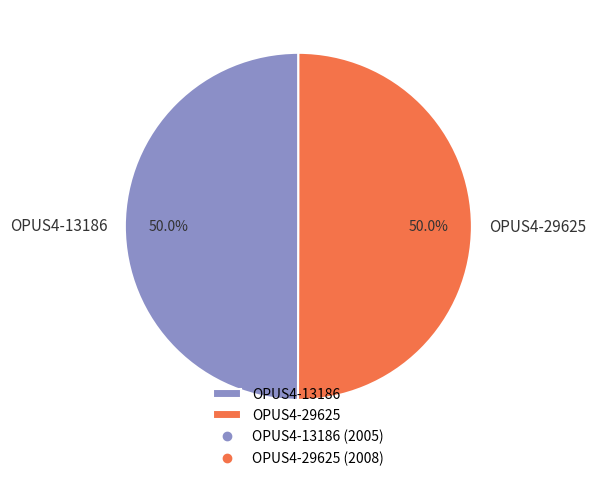

What percentage is the OPUS4-13186 slice, to the nearest percent?

50%